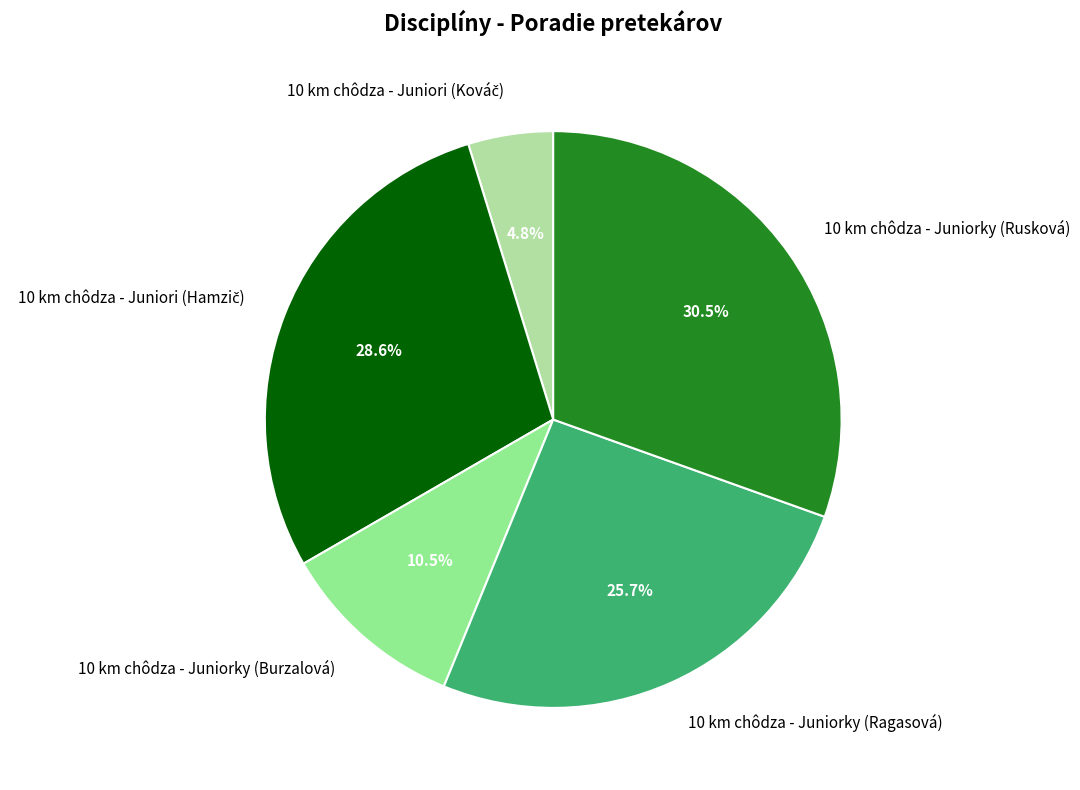

Which category has the biggest portion of the pie?

10 km chôdza - Juniorky (Rusková)